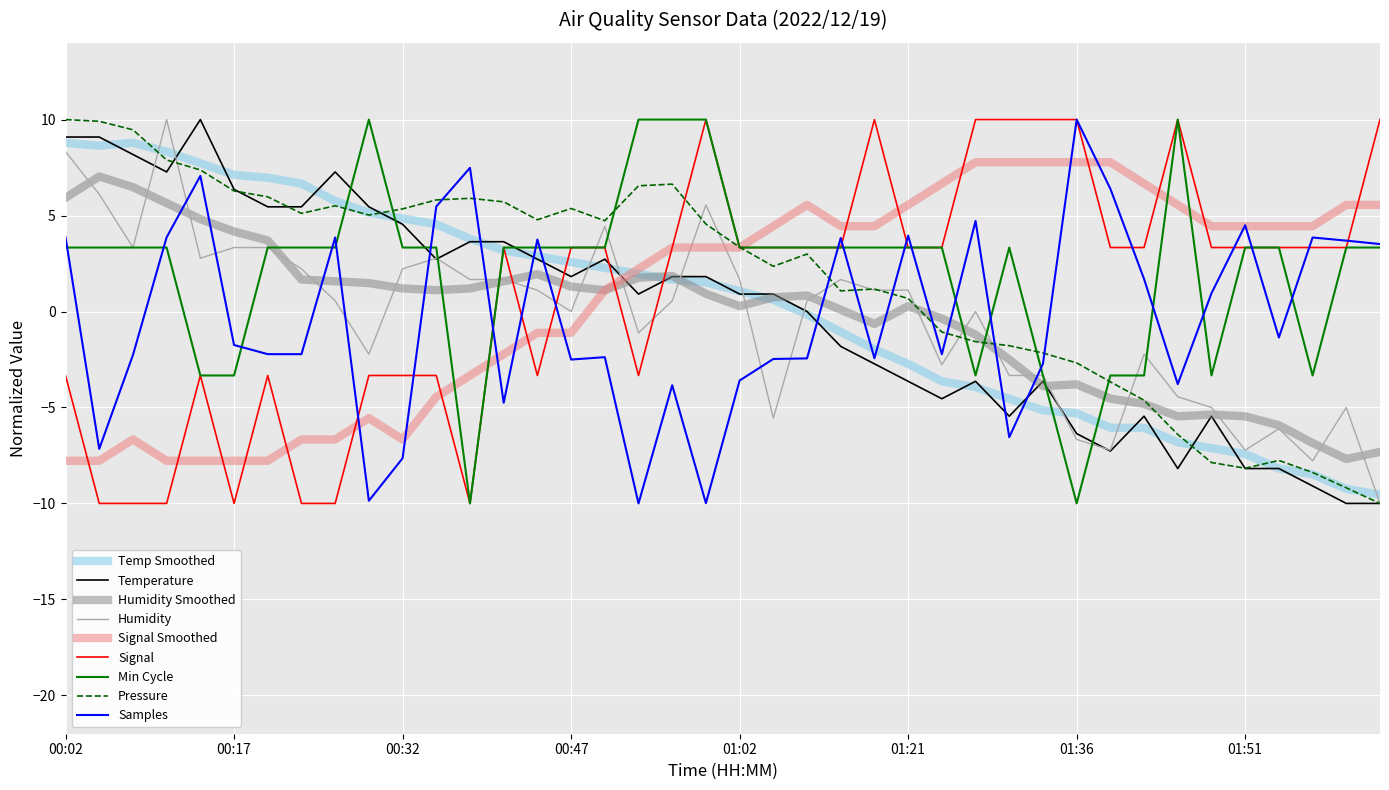

What is the minimum value shown in the chart?

-10.0